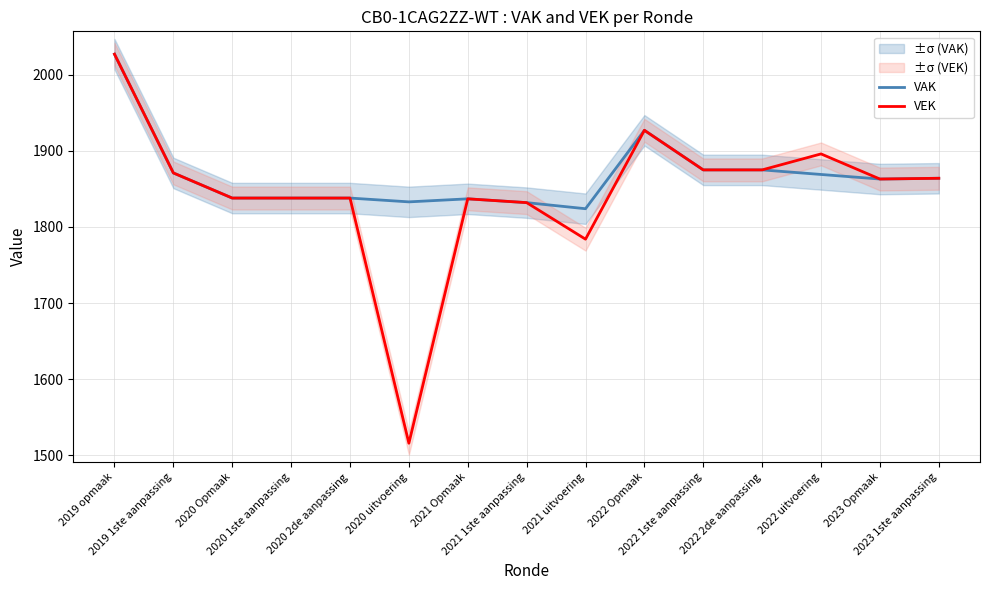

What is the label of the 3rd point from the left?

2020 Opmaak